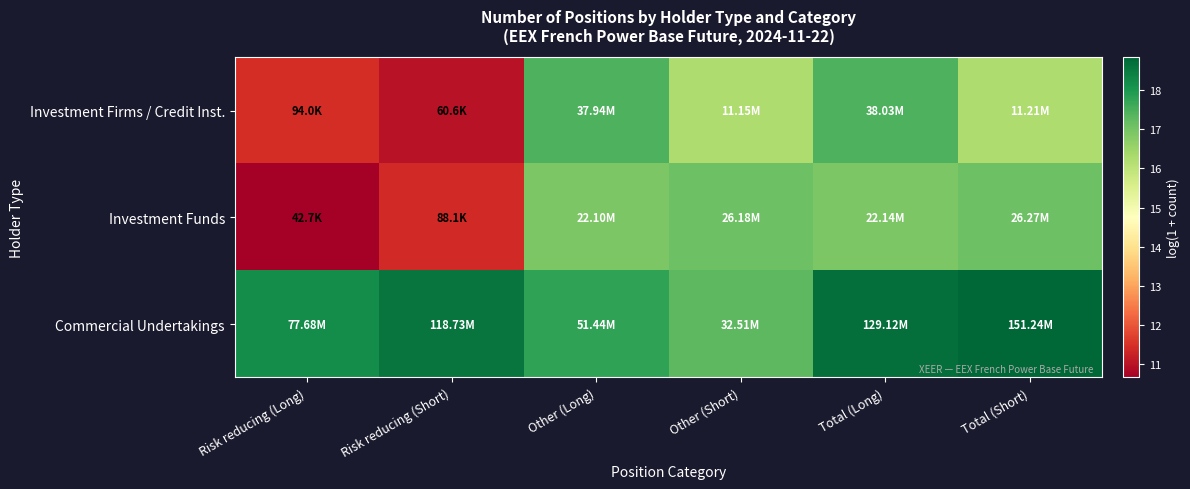

What is the greatest value displayed?

18.8